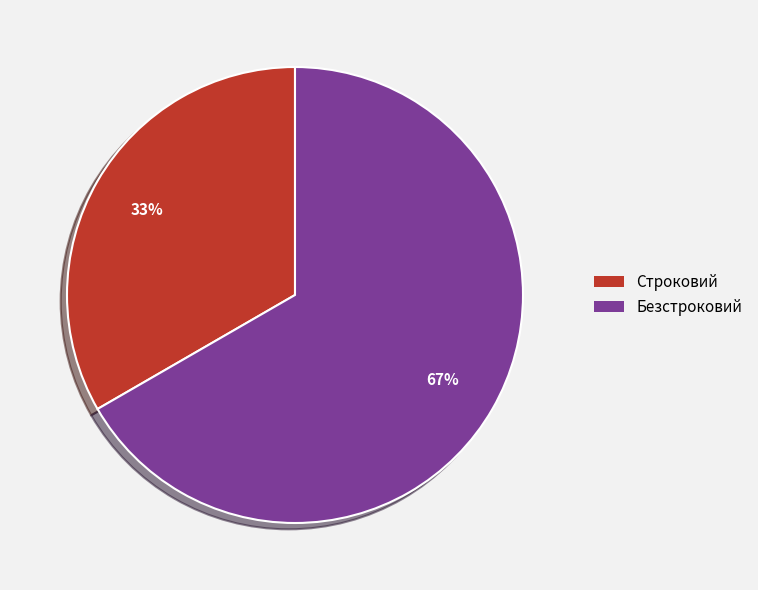

Is it true that Строковий is 45% of the pie?

False